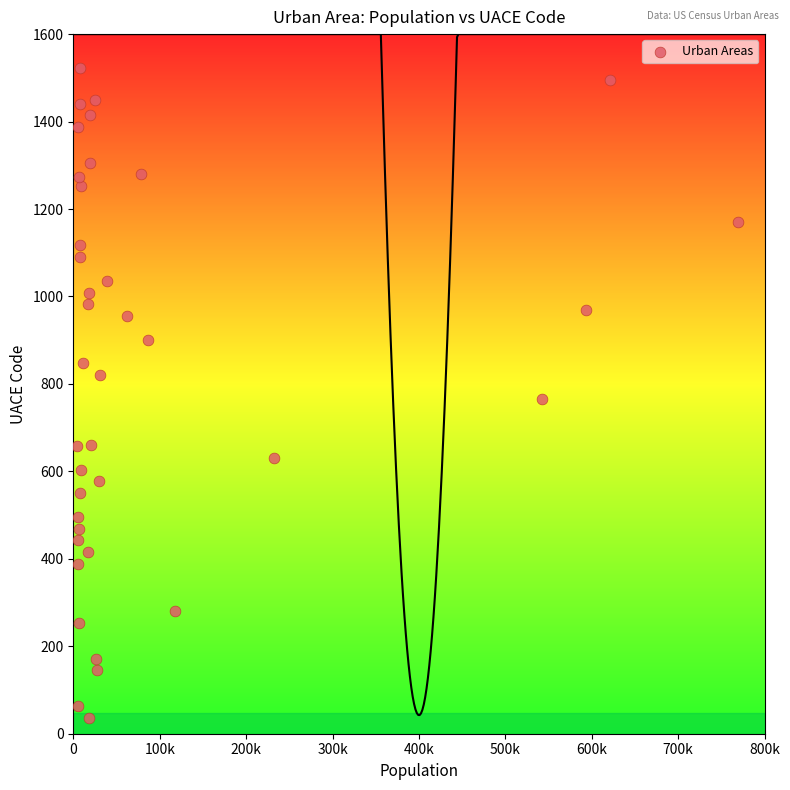

What is the range of X values (max minus min)?

764976